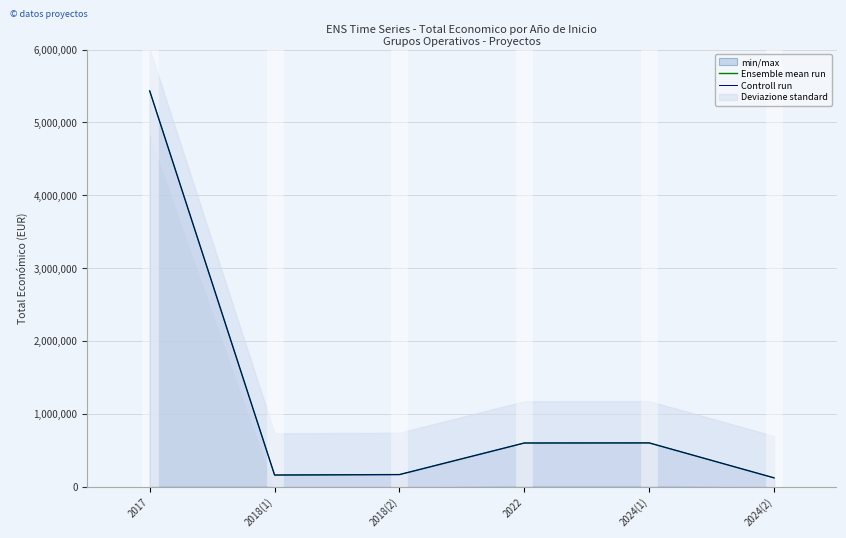

What is the maximum value for Controll run?

5433552